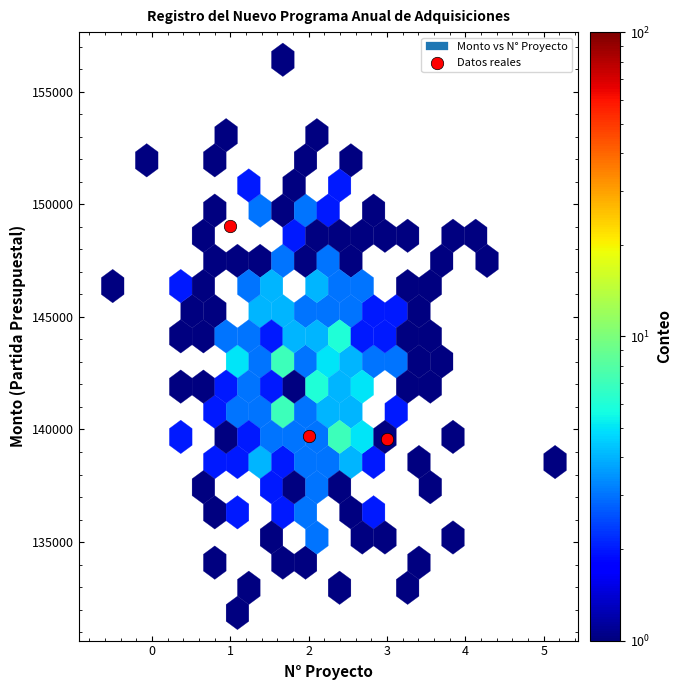

What is the average Y value?

142791.6